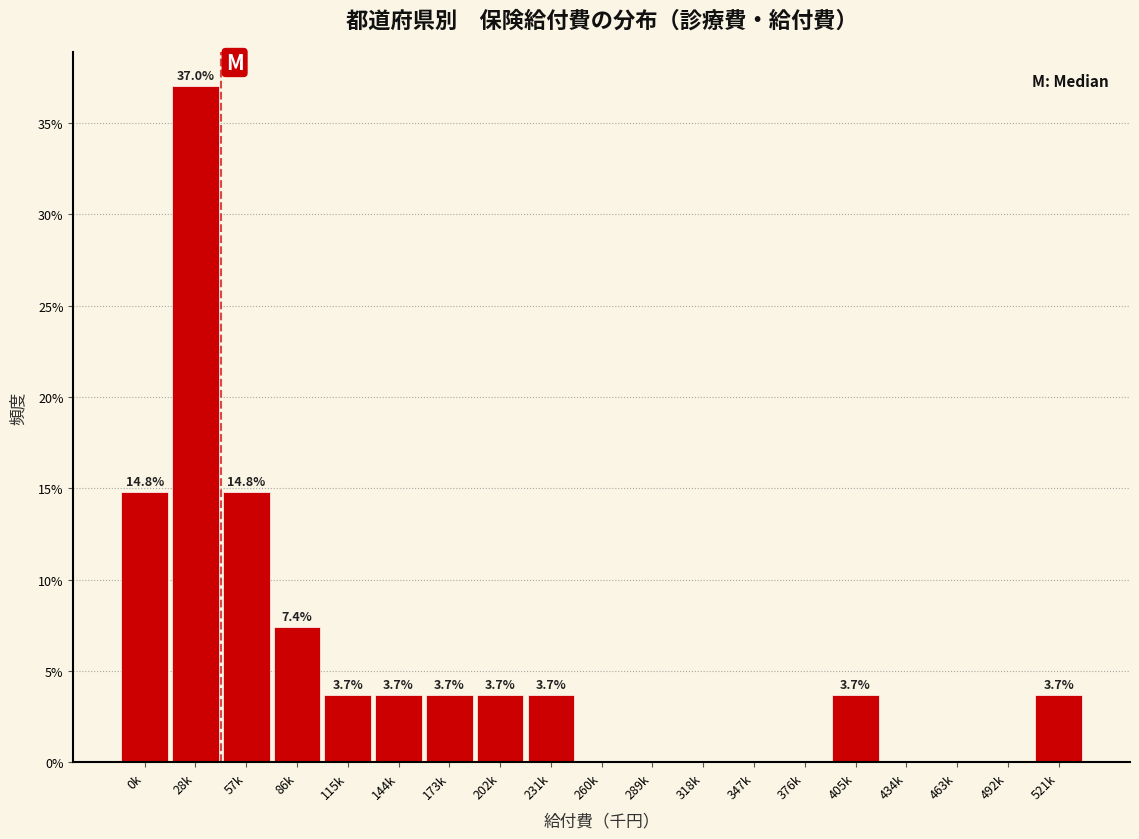

Reading right to left, transcribe all the data shown in this chart.

521k=3.7	492k=0.0	463k=0.0	434k=0.0	405k=3.7	376k=0.0	347k=0.0	318k=0.0	289k=0.0	260k=0.0	231k=3.7	202k=3.7	173k=3.7	144k=3.7	115k=3.7	86k=7.4	57k=14.8	28k=37.0	0k=14.8